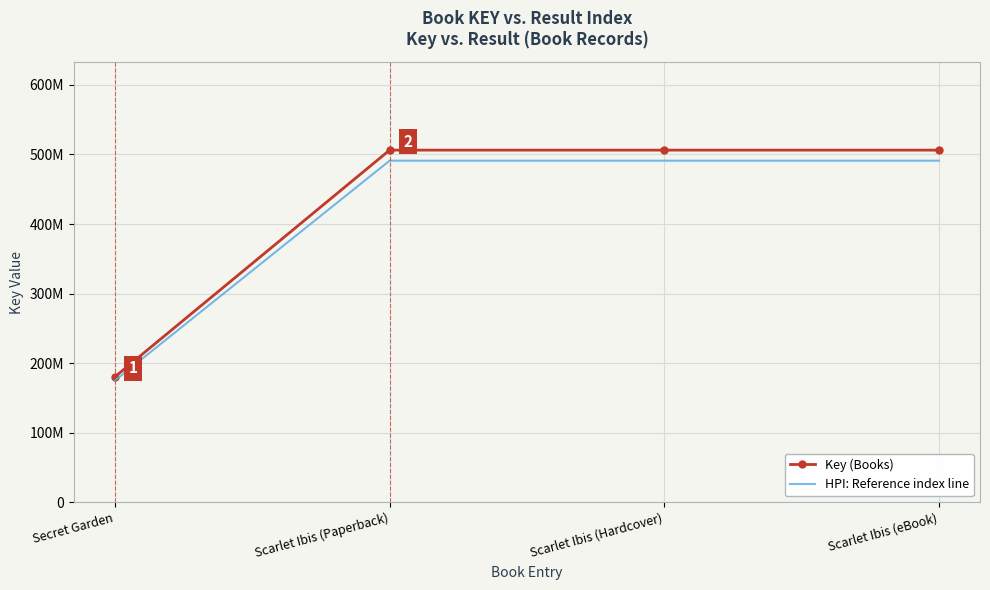

True or false: the data has more than 0 interior local peaks.

False